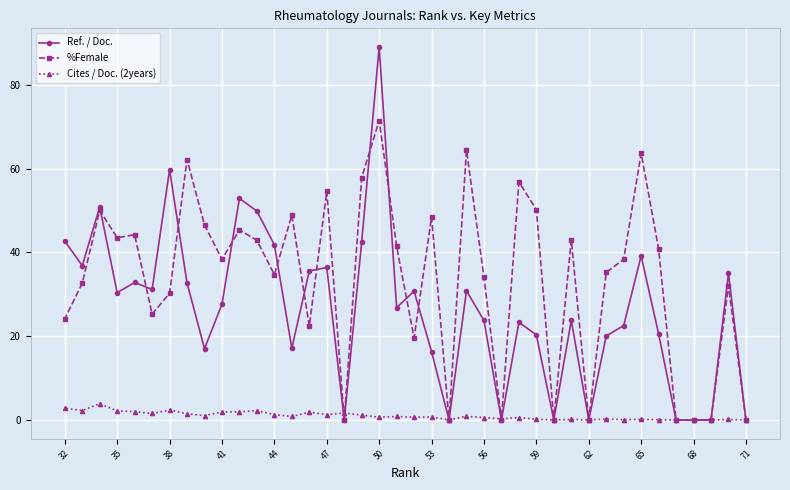

Which series has the largest range (max minus min)?

Ref. / Doc.